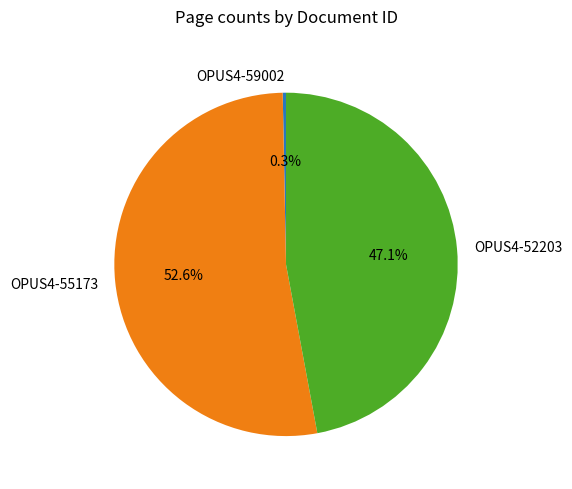

The OPUS4-52203 slice represents 38% of the pie. True or false?

False